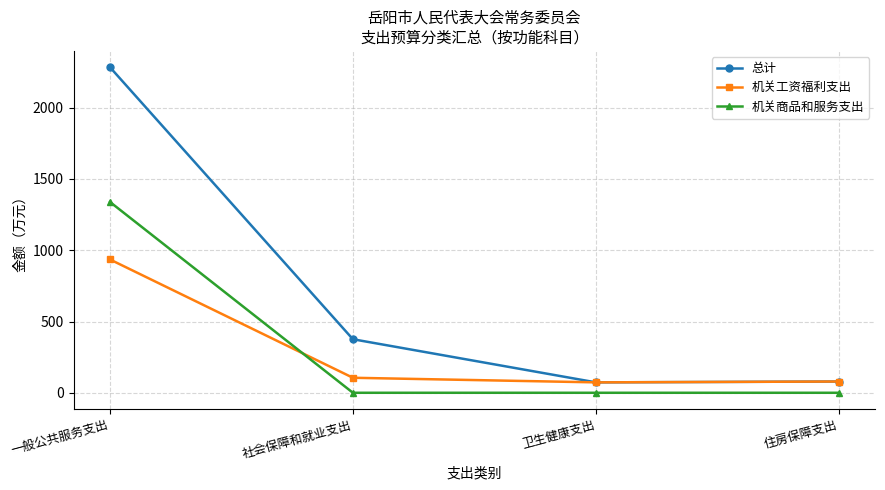

True or false: 机关商品和服务支出 and 机关工资福利支出 cross at least once.

True